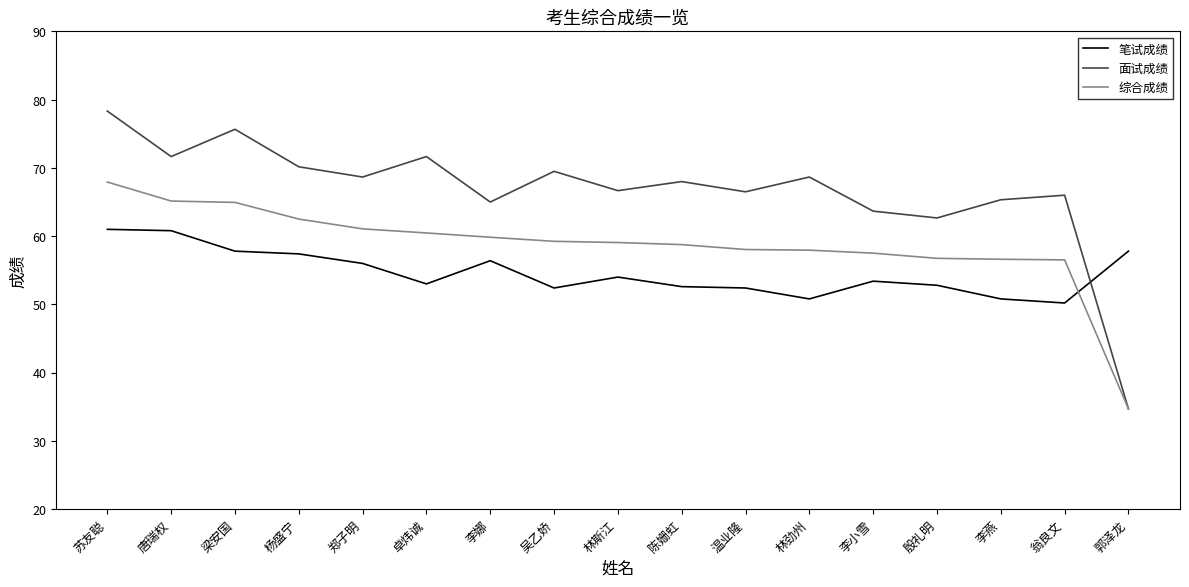

What position from the right is 陈姗虹?

8